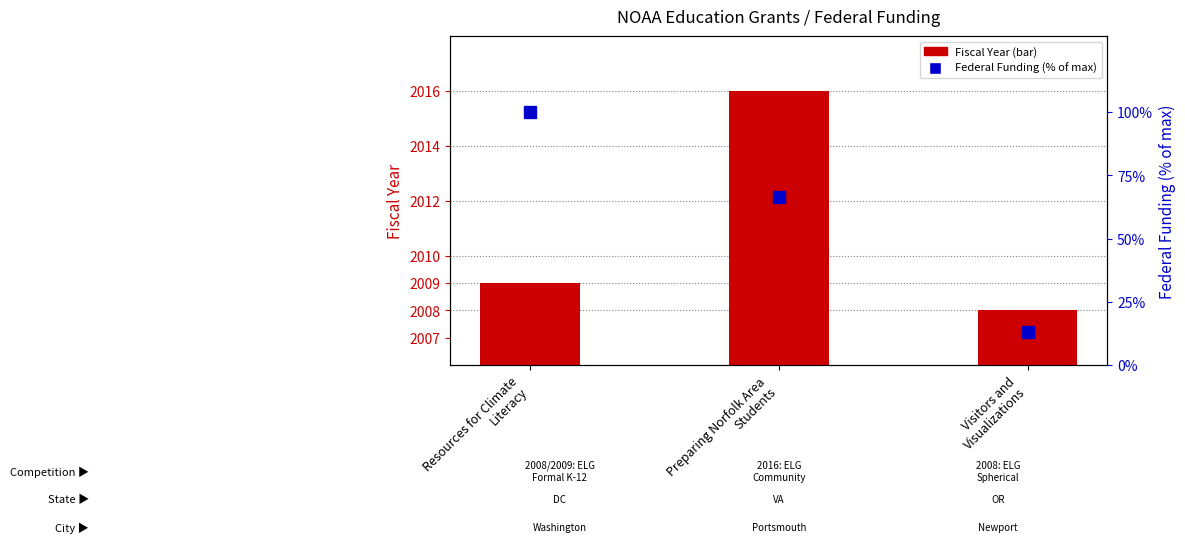

List the labels in order of Federal Funding (% of max) value, largest first.

Resources for Climate
Literacy, Preparing Norfolk Area
Students, Visitors and
Visualizations